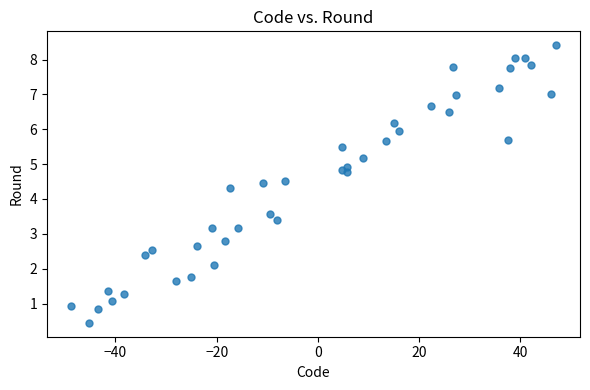

What Y value in the scatter plot is closest to 4?

4.3